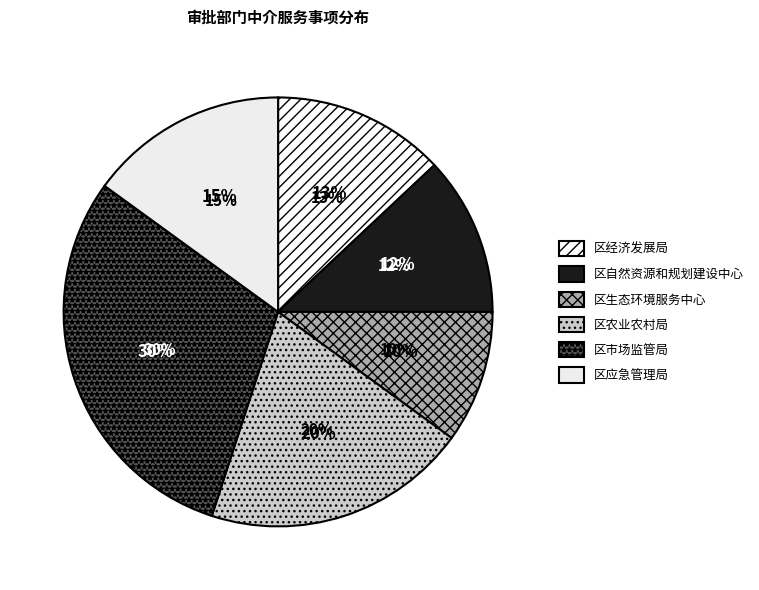

Is the sum of 区应急管理局 and 区农业农村局 greater than half?

No